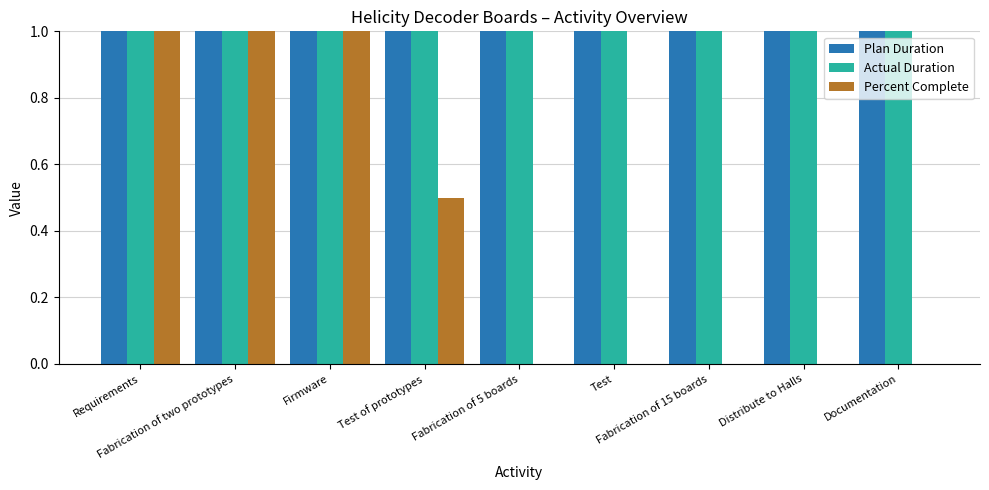

True or false: Percent Complete has a value of 0.2 at Test of prototypes.

False